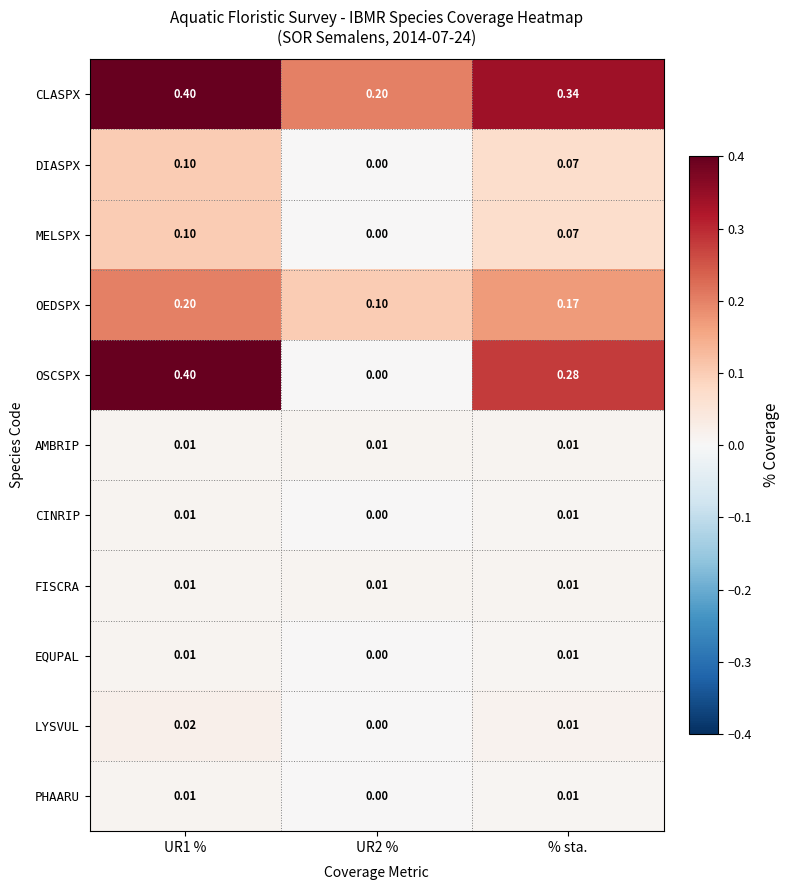

Is the value of MELSPX at % sta. greater than the value of EQUPAL at UR1 %?

Yes